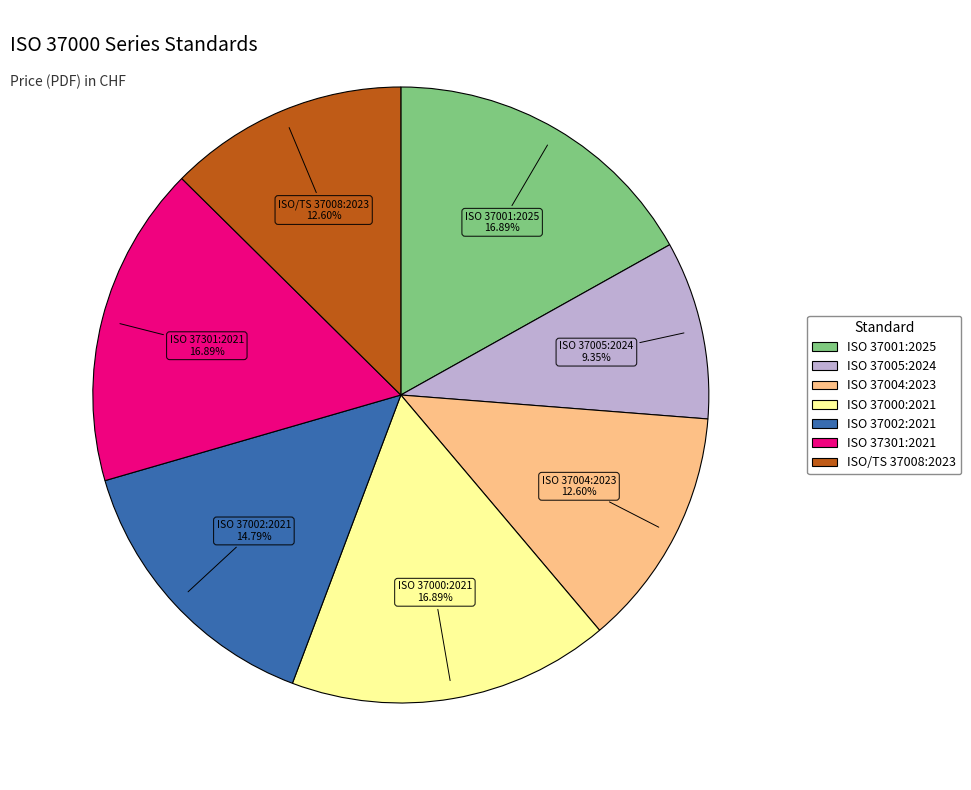

Is ISO 37002:2021 the majority of the pie?

No